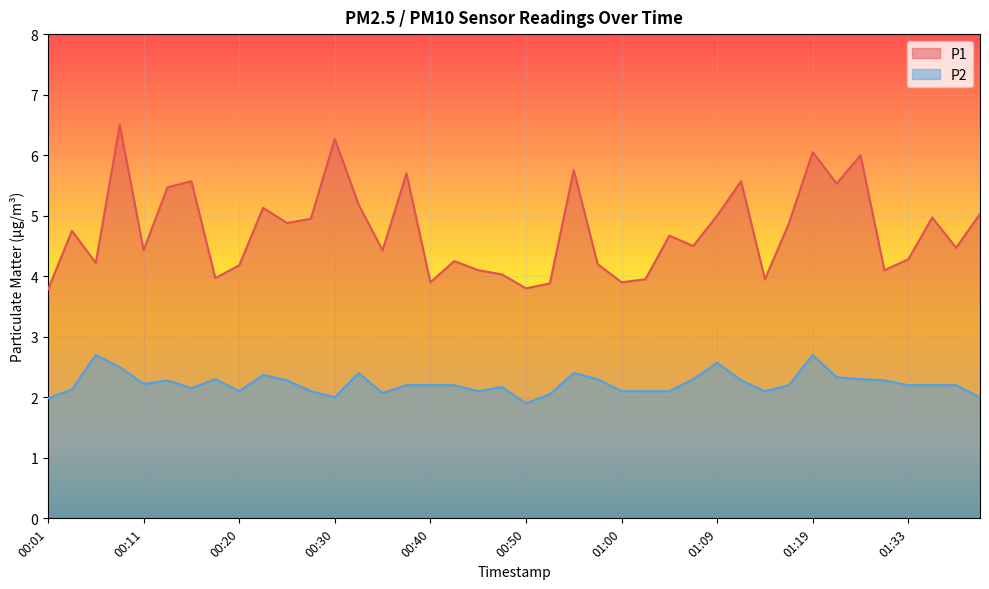

What is the maximum value for P2?

2.7